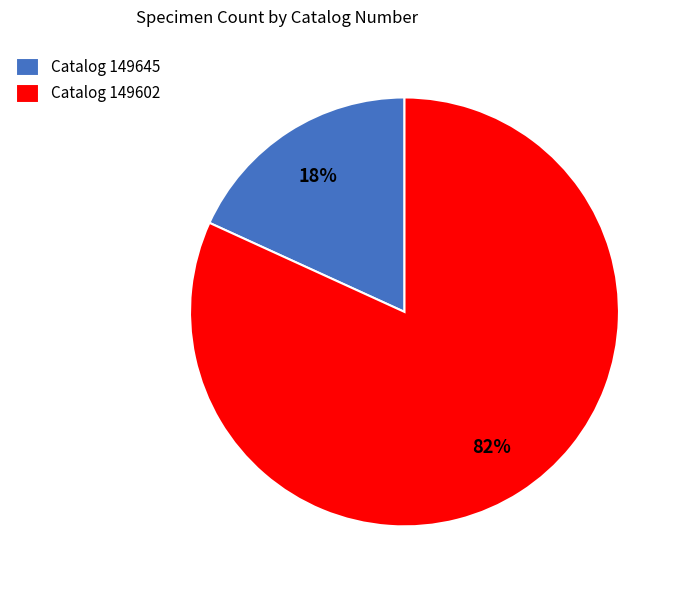

What percentage is the Catalog 149602 slice, to the nearest percent?

82%